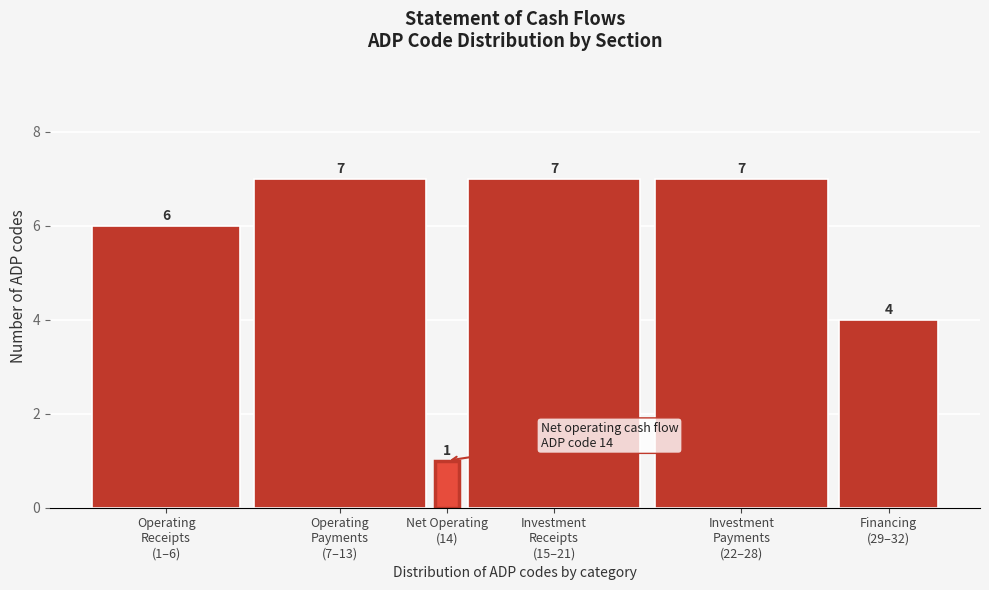

Reading left to right, transcribe all the data shown in this chart.

6	7	1	7	7	4